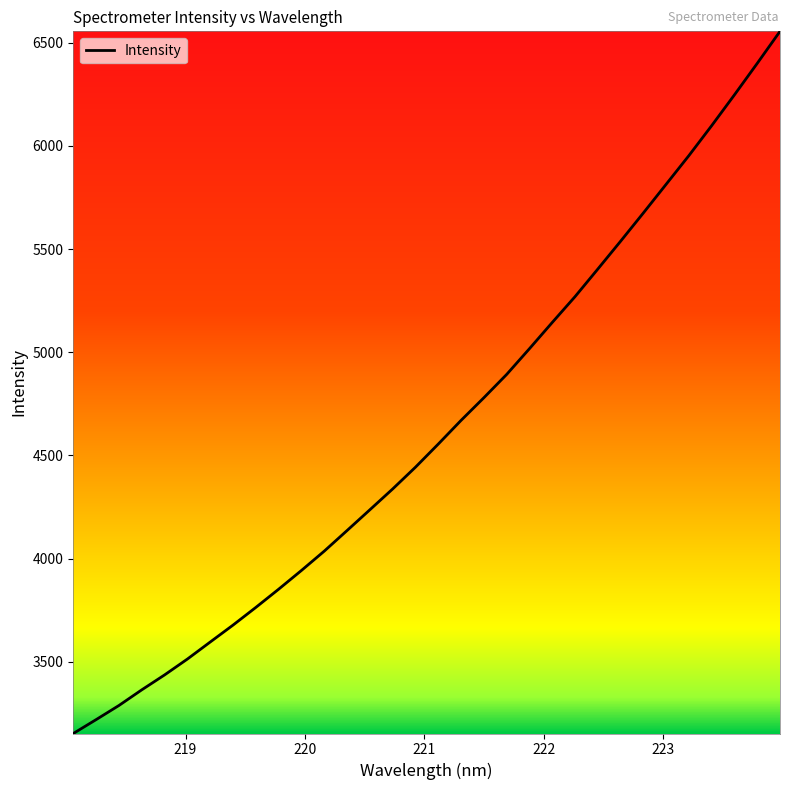

True or false: the data has more than 2 interior local peaks.

False